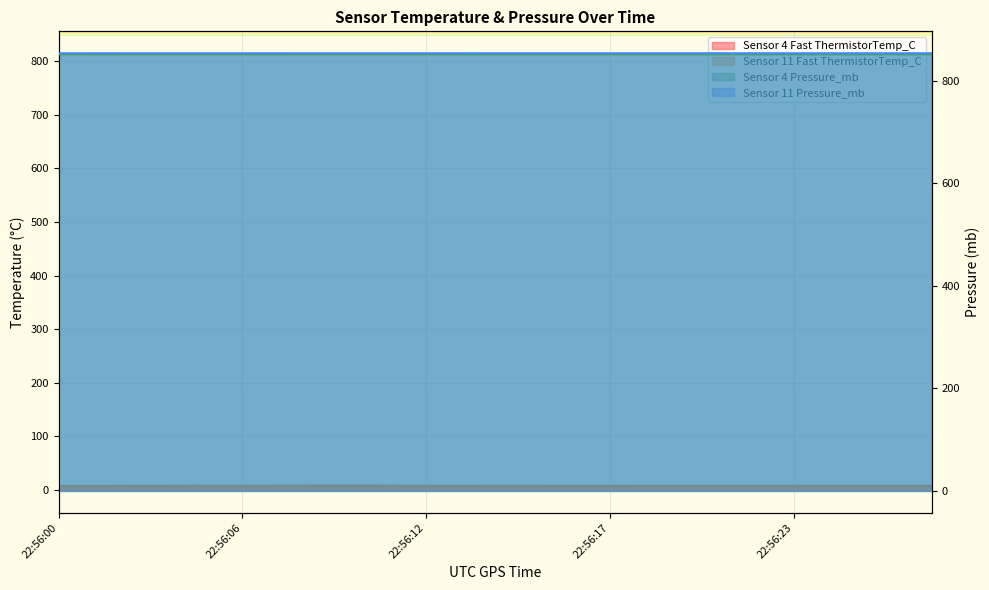

What is the smallest value displayed?

6.1